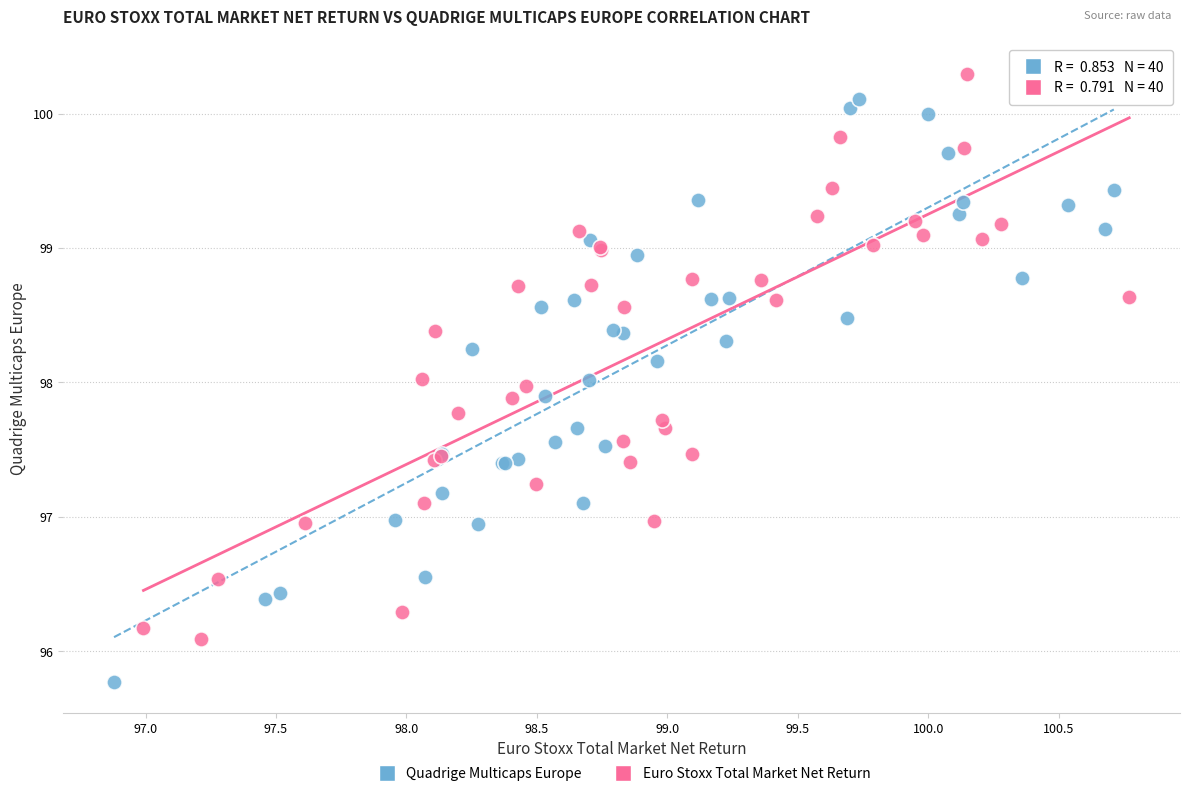

Which series contains the highest Y value?

Euro Stoxx Total Market Net Return